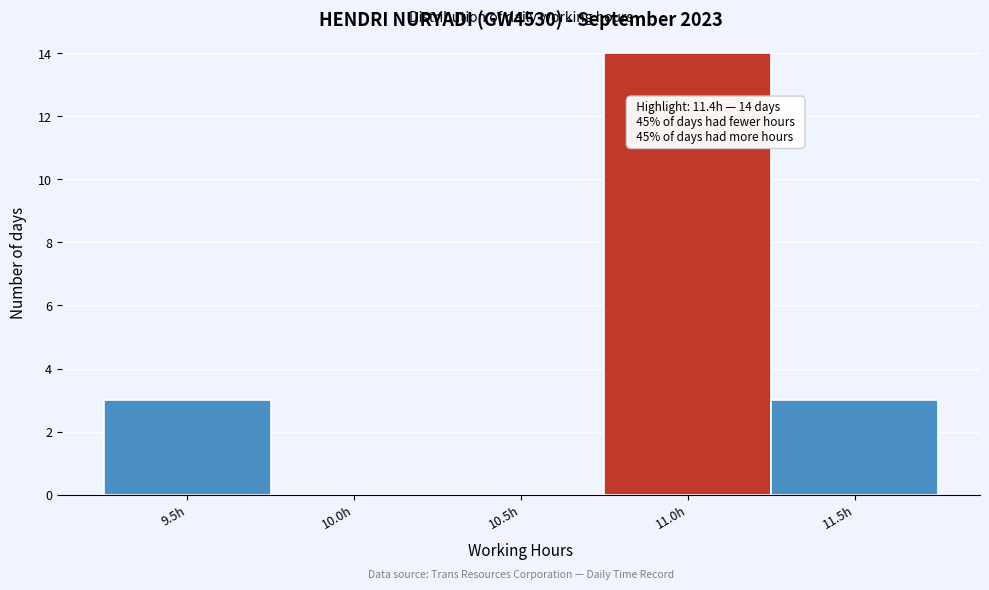

Reading right to left, transcribe all the data shown in this chart.

11.5h=3	11.0h=14	10.5h=0	10.0h=0	9.5h=3